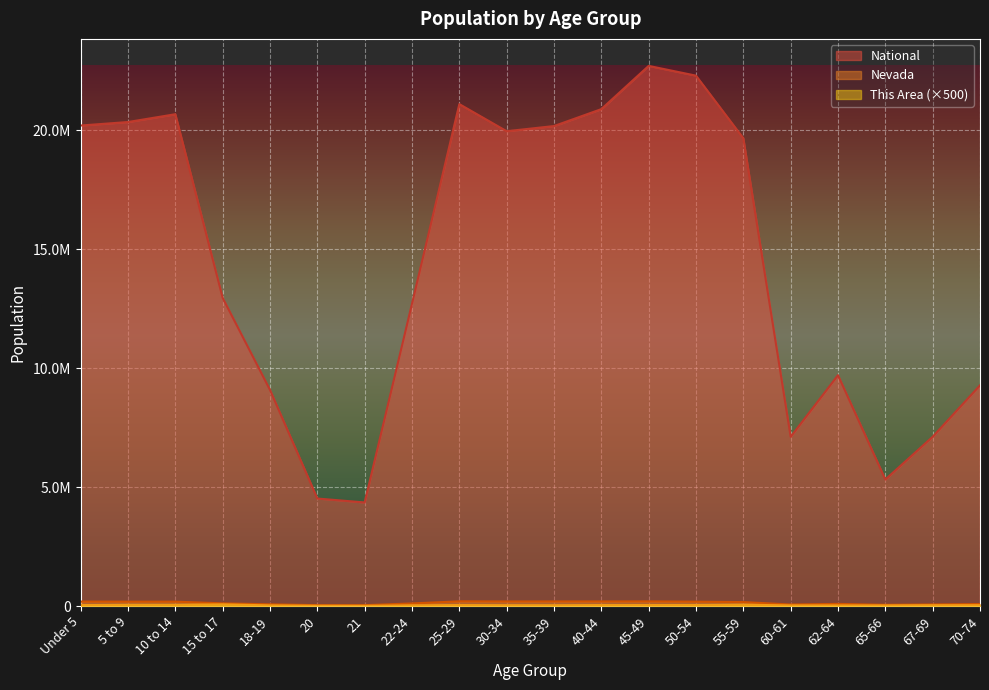

At which category is the sum across all series the highest?

45-49